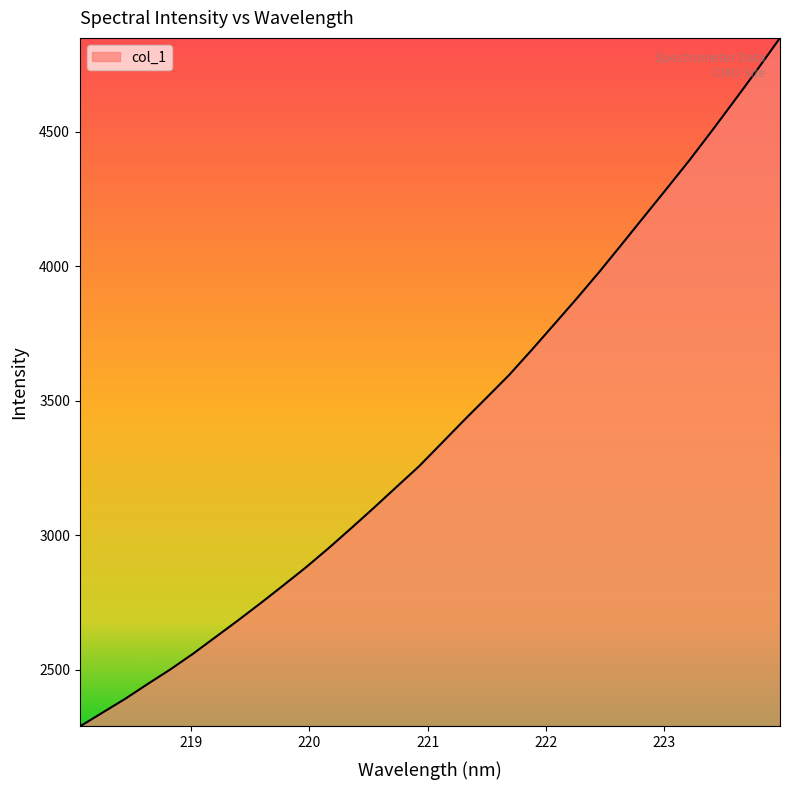

What is the difference between the second highest and second lowest values?

2391.6